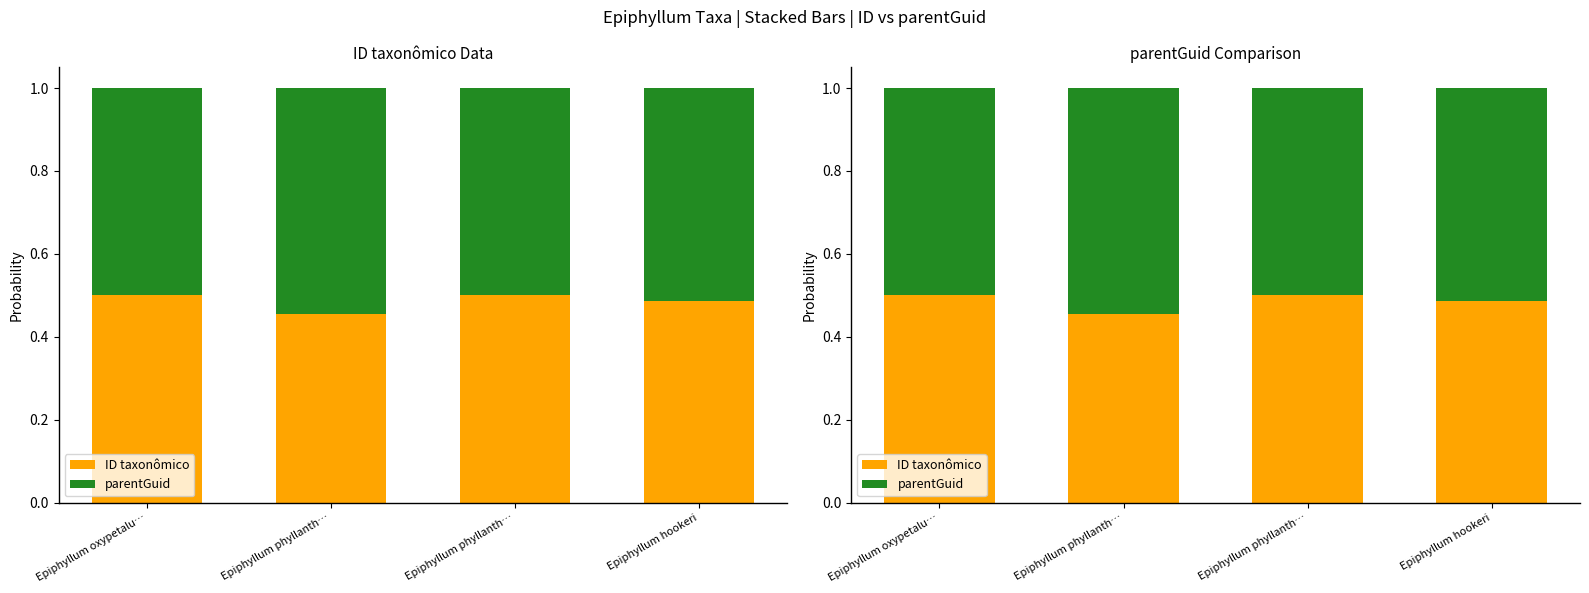

What is the sum of the ID taxonômico values at Epiphyllum oxypetalu… and Epiphyllum phyllanth…?

1.0